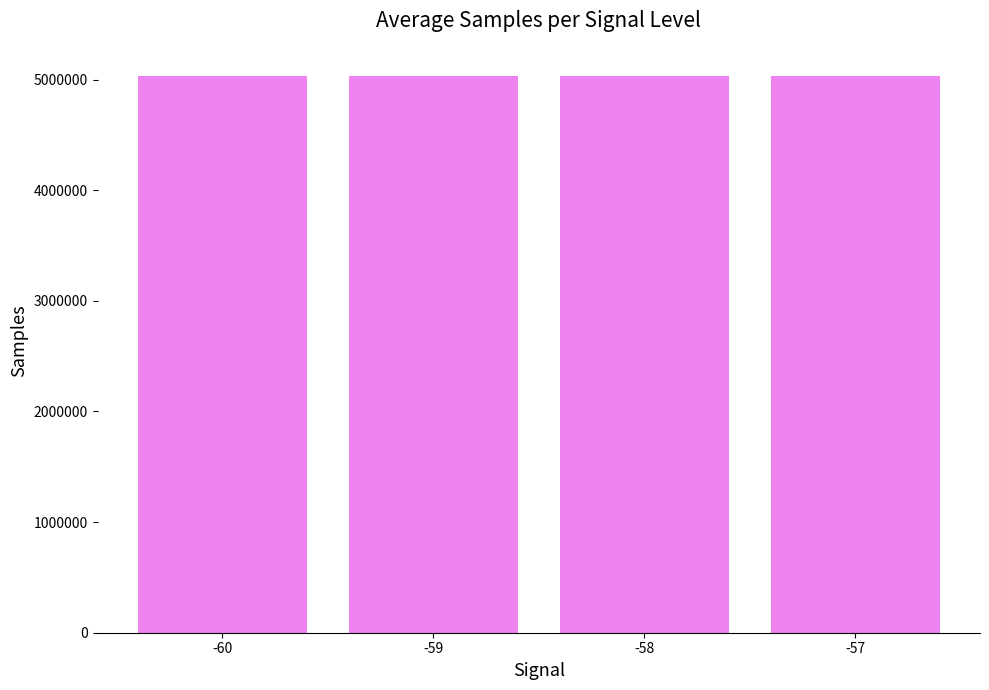

How many distinct data groups are displayed?

1